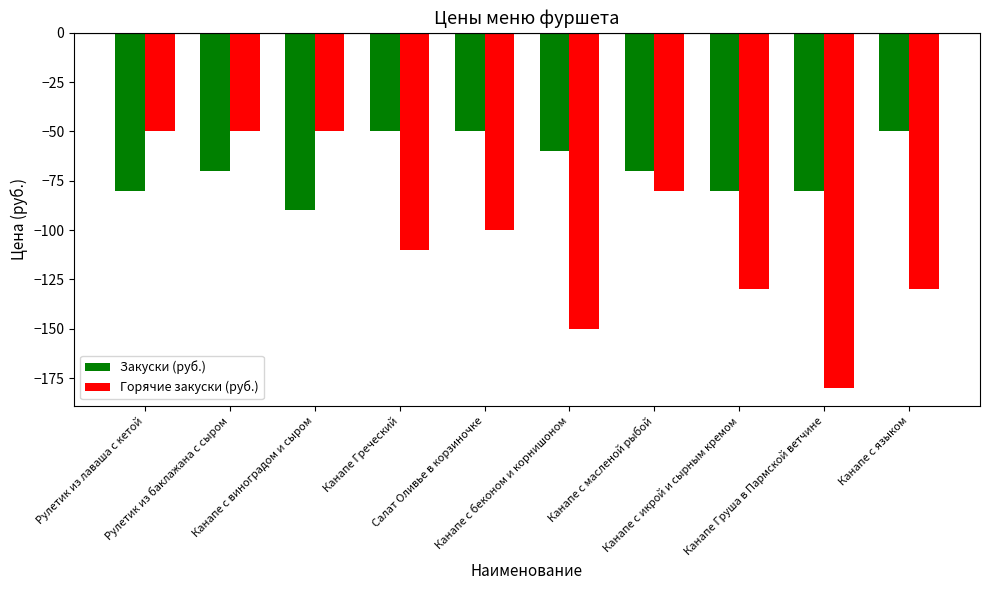

At Канапе Греческий, list the series in order from smallest to largest.

Горячие закуски (руб.), Закуски (руб.)